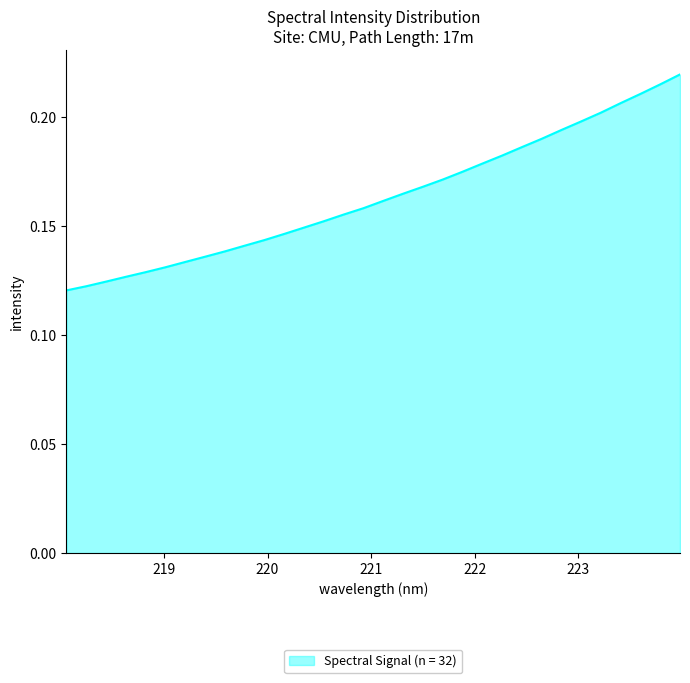

List the labels in order of value, smallest first.

218.0596, 218.2508, 218.442, 218.6332, 218.8244, 219.0156, 219.2067, 219.3979, 219.589, 219.7801, 219.9712, 220.1623, 220.3533, 220.5444, 220.7354, 220.9264, 221.1174, 221.3083, 221.4993, 221.6902, 221.8812, 222.0721, 222.263, 222.4538, 222.6447, 222.8355, 223.0264, 223.2172, 223.408, 223.5987, 223.7895, 223.9802